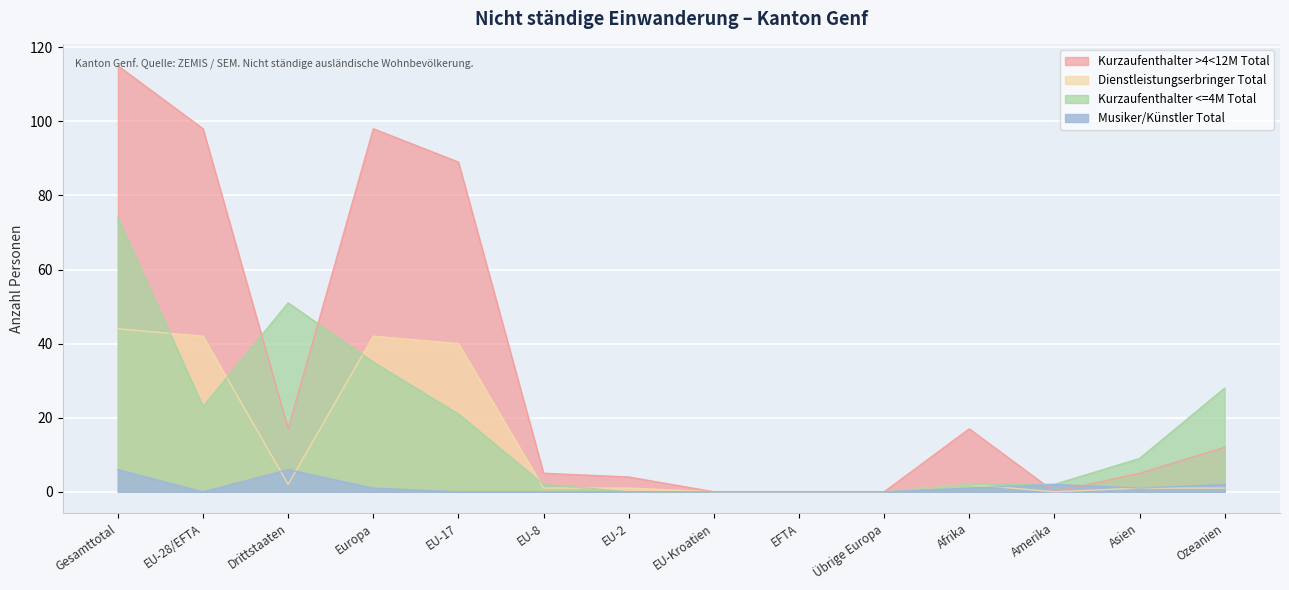

Rank the series at EFTA from highest to lowest value.

Kurzaufenthalter >4<12M Total, Dienstleistungserbringer Total, Kurzaufenthalter <=4M Total, Musiker/Künstler Total